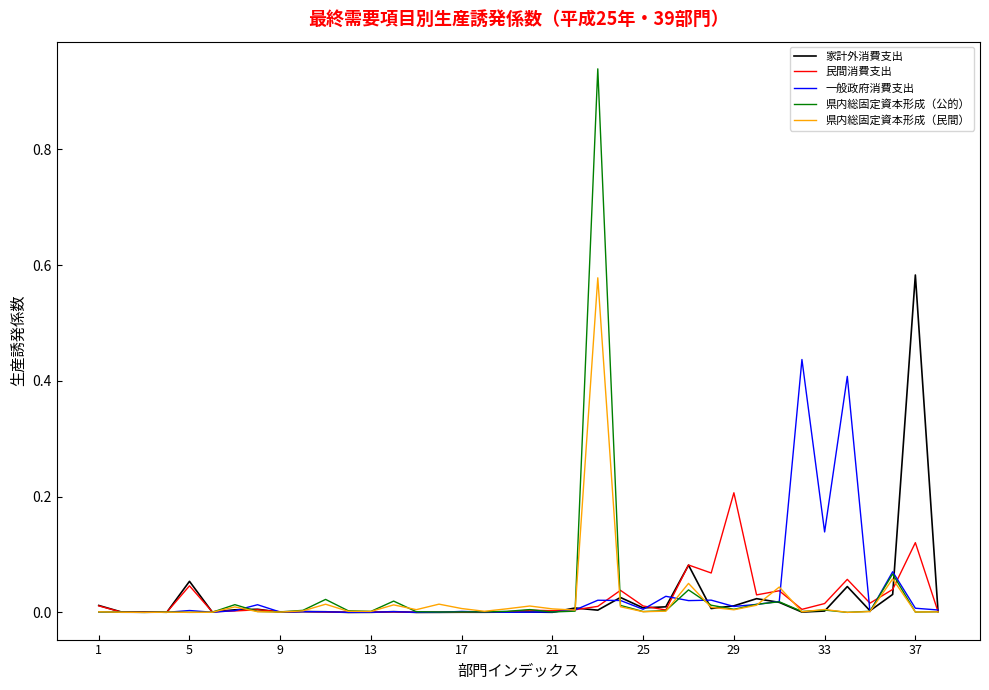

What are all the series names shown in the legend?

家計外消費支出, 民間消費支出, 一般政府消費支出, 県内総固定資本形成（公的）, 県内総固定資本形成（民間）